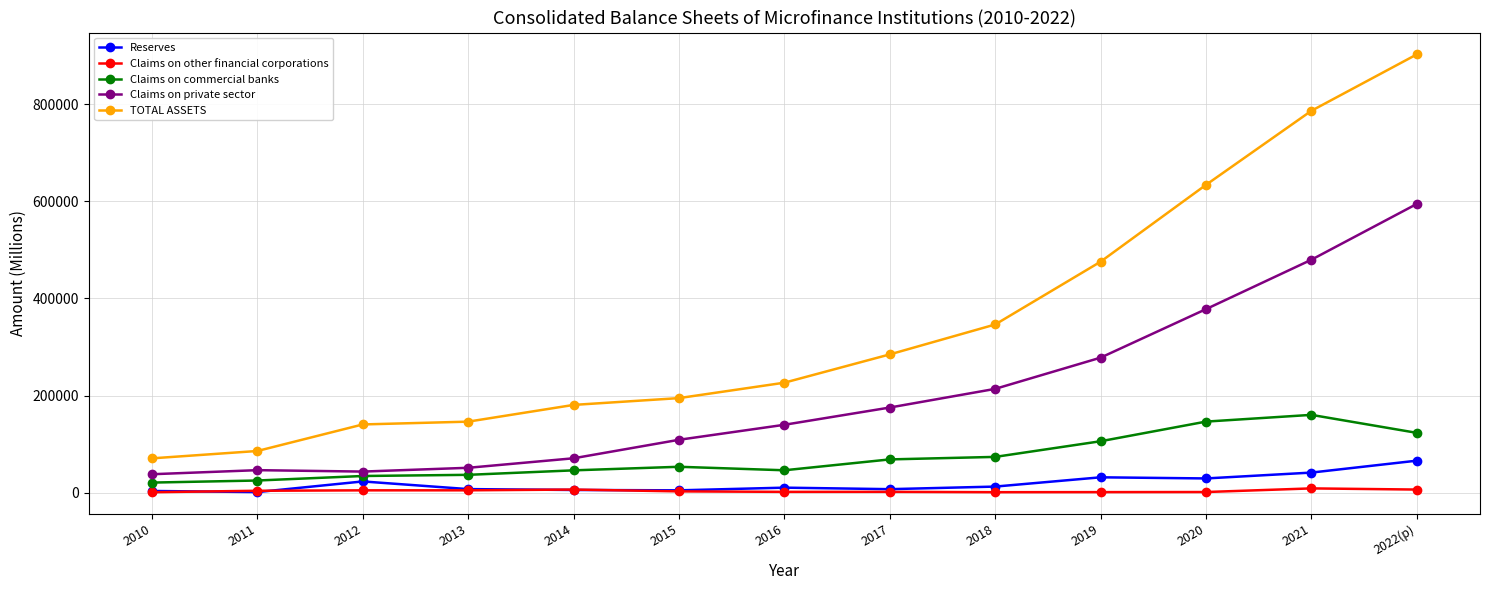

At which category is the sum across all series the highest?

2022(p)